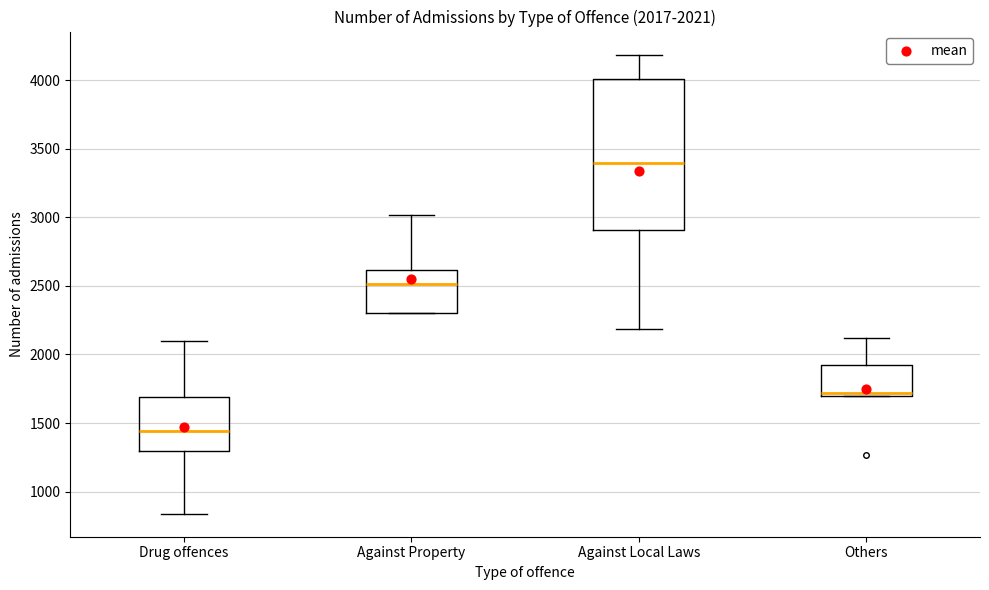

Which box's median line is the lowest?

Drug offences